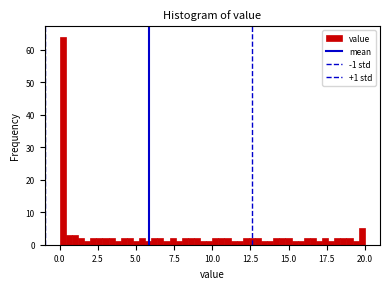

Read against the x-axis, roughly where is the centre of the tallest bar?

0.0